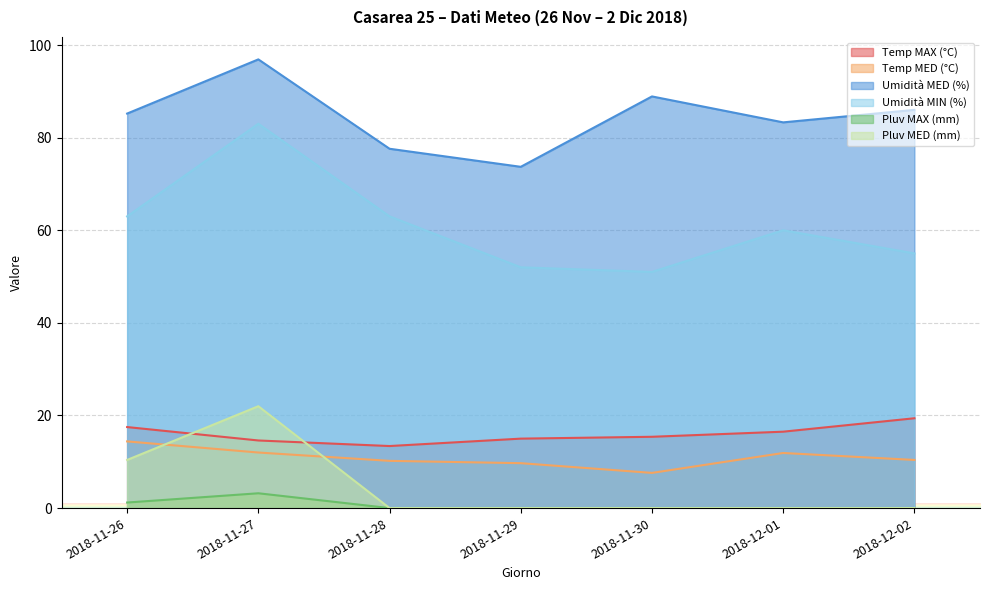

The value of Umidità MED (%) at 2018-12-01 is 83.3. True or false?

True